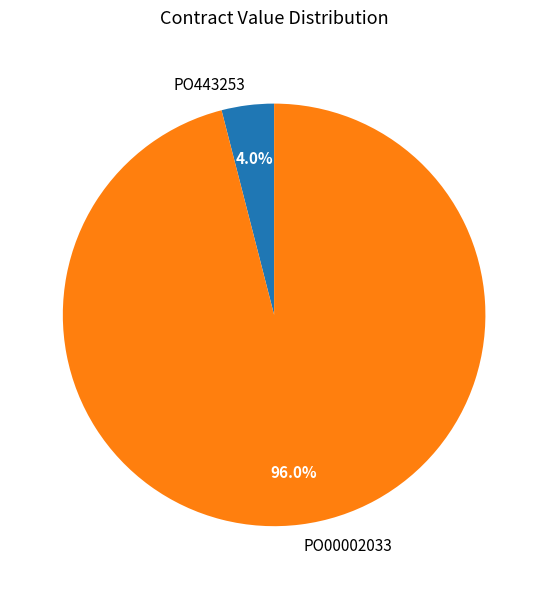

To the nearest percent, what is the difference between the PO00002033 and PO443253 slice percentages?

92%